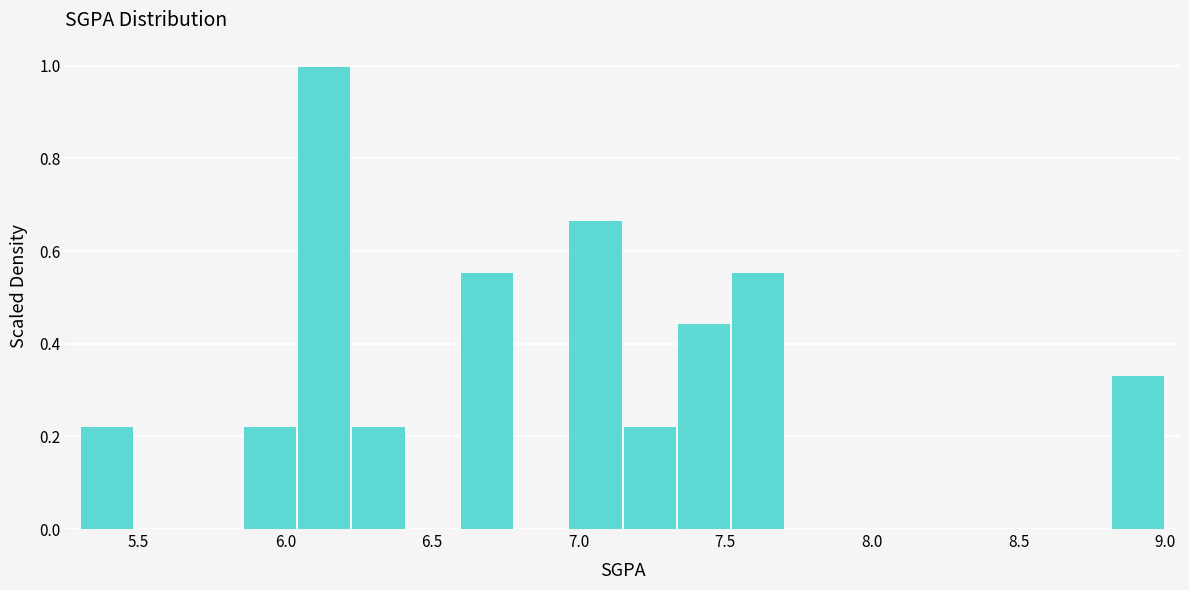

Read against the x-axis, roughly where is the centre of the tallest bar?

6.15